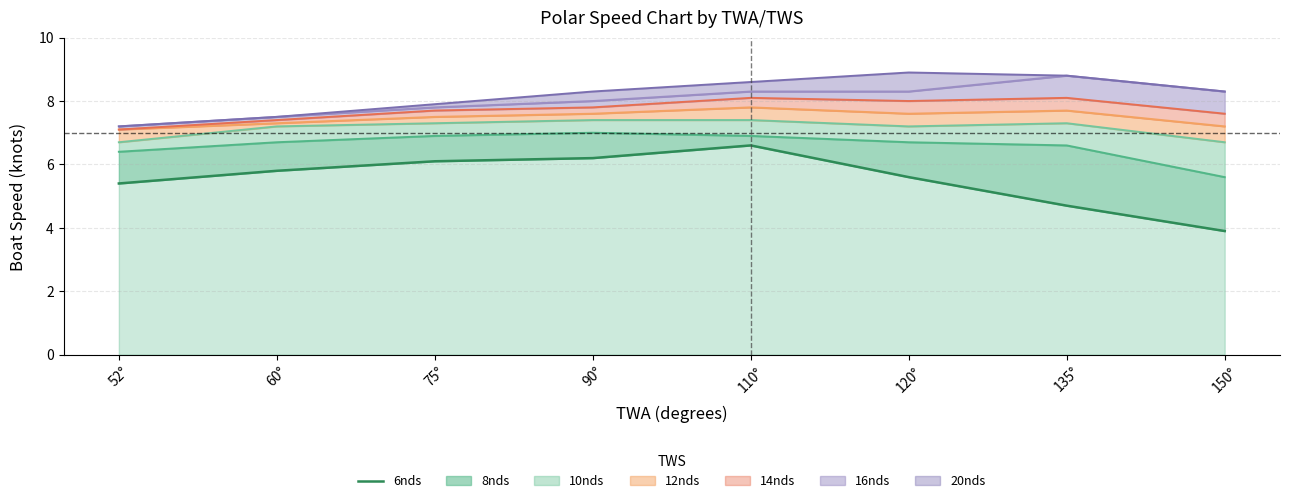

What is the sum of the values at 135° and 75°?

10.8